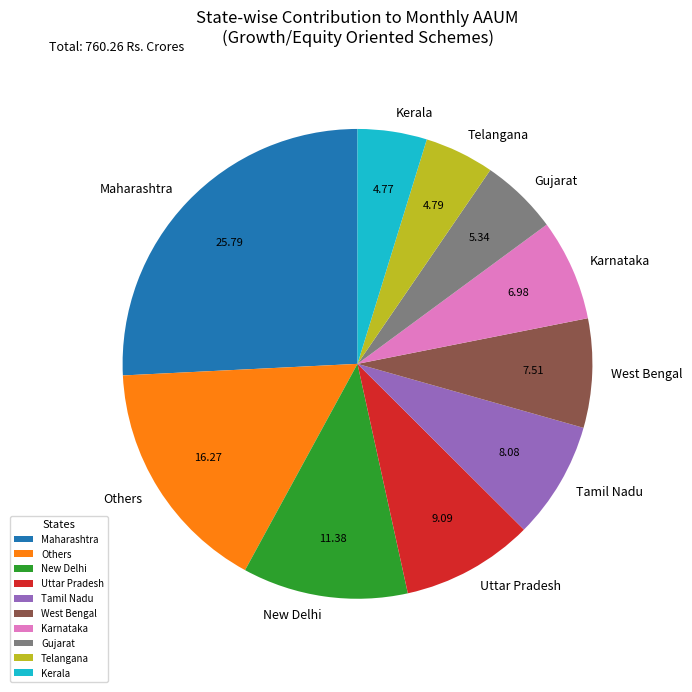

Which has a higher value, Karnataka or Maharashtra?

Maharashtra